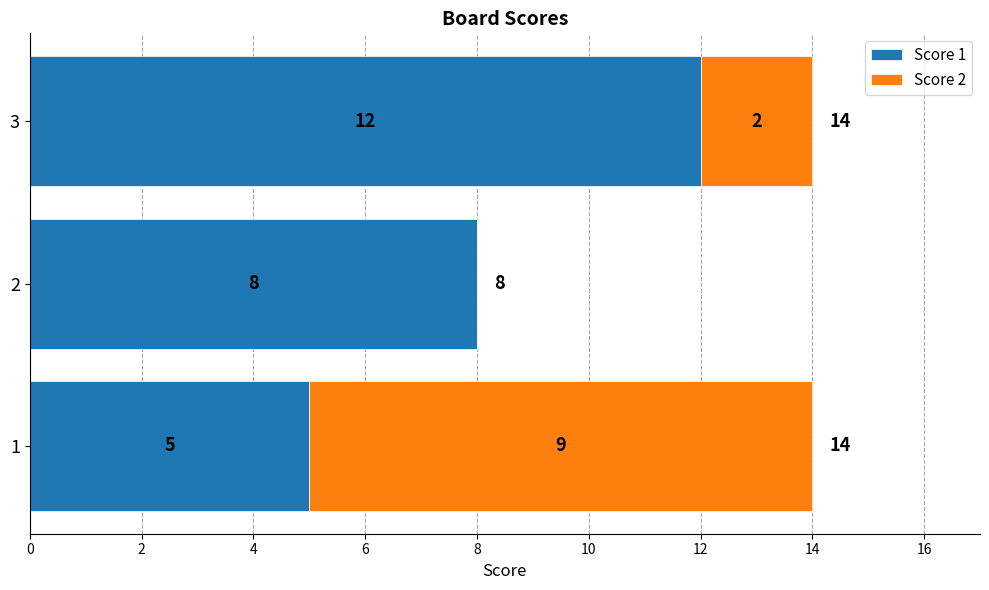

True or false: Score 1 has a value of 12 at 2.

False